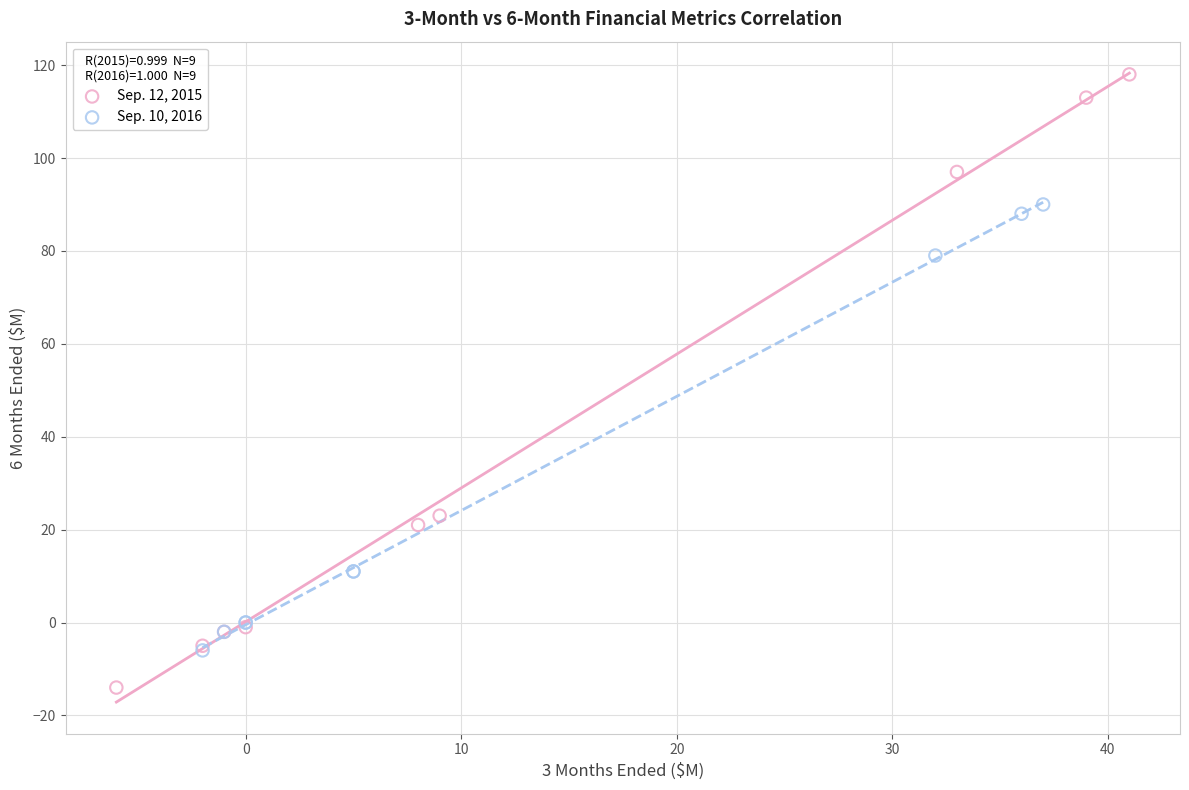

What are all the series names shown in the legend?

Sep. 12, 2015, Sep. 10, 2016